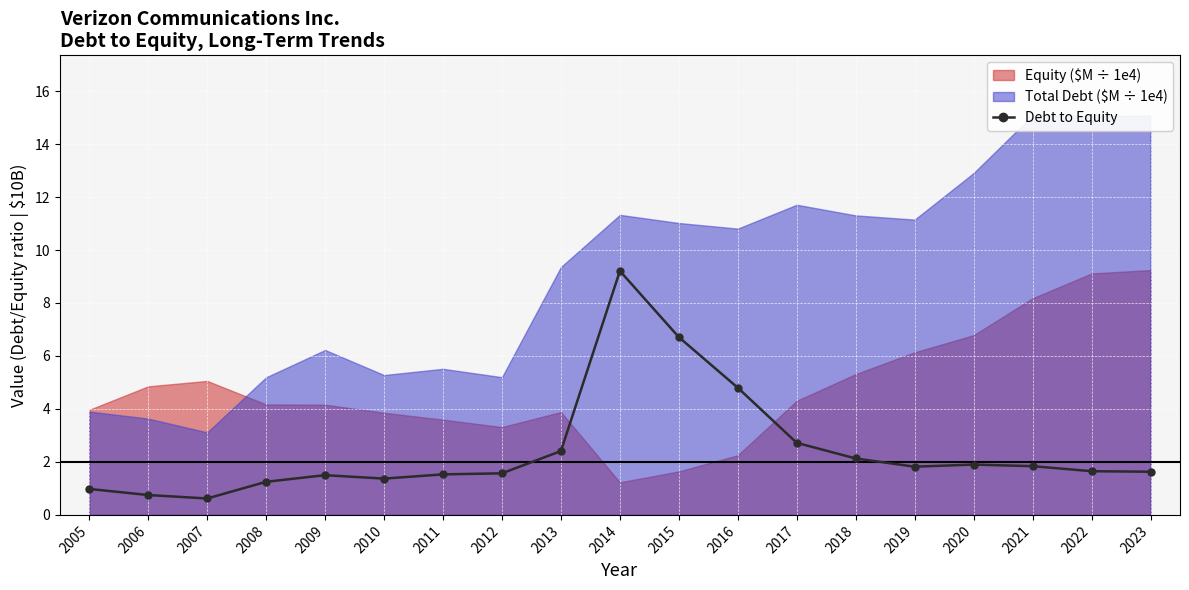

What is the difference between the values at 2017 and 2018?

0.6